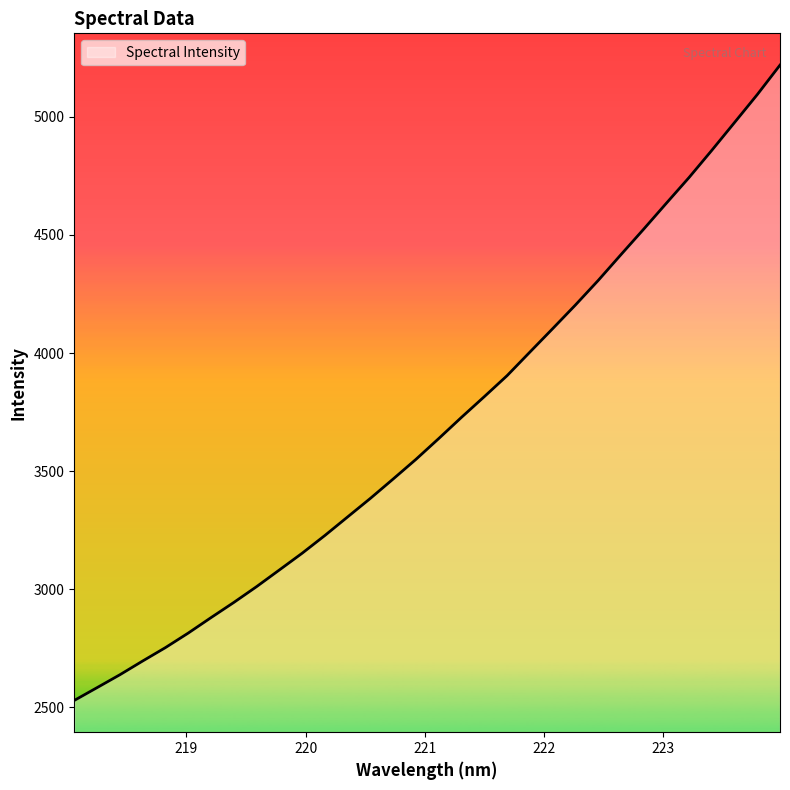

What is the difference between the maximum and minimum values?

2690.7